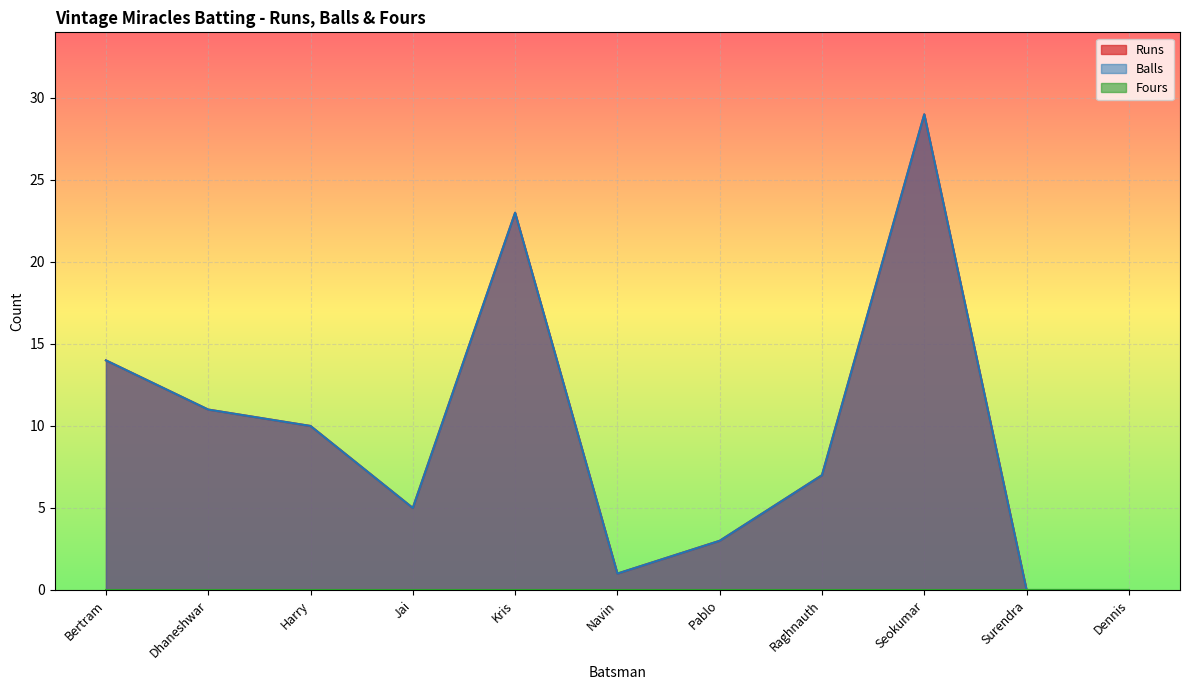

What is the difference between the Runs values at Dhaneshwar and Seokumar?

18